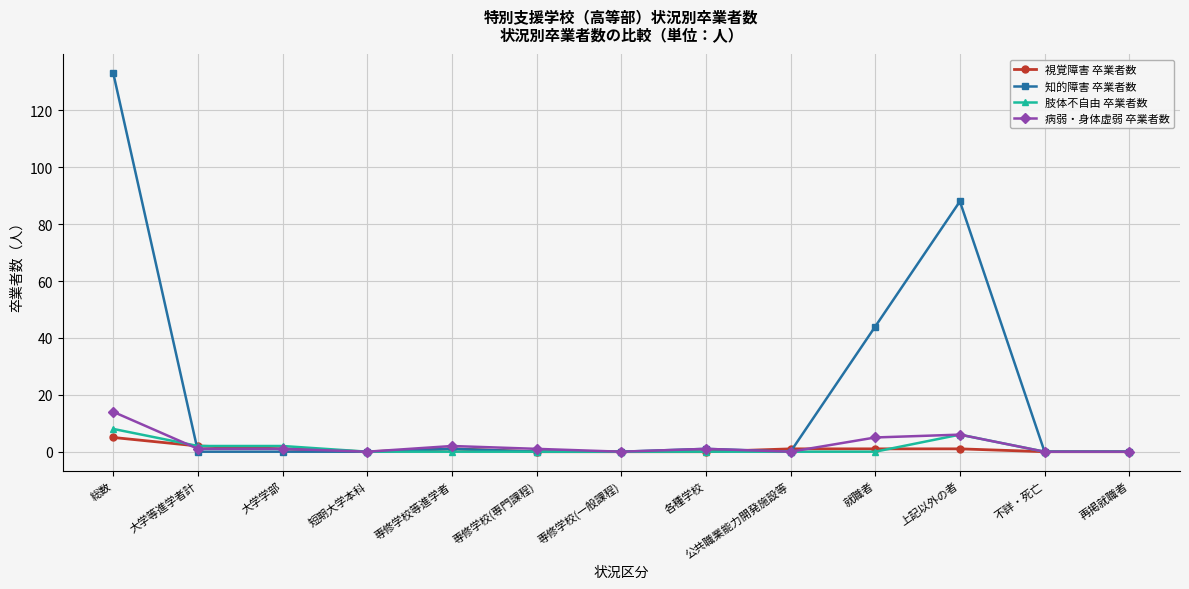

At which category is the sum across all series the highest?

総数